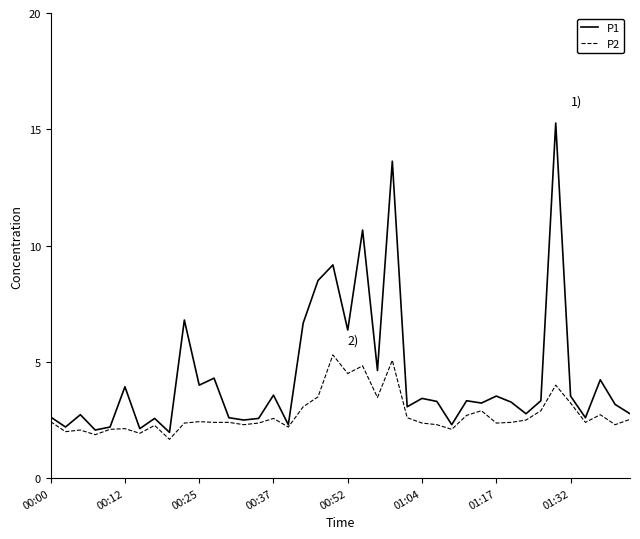

What is the maximum value for P2?

5.3